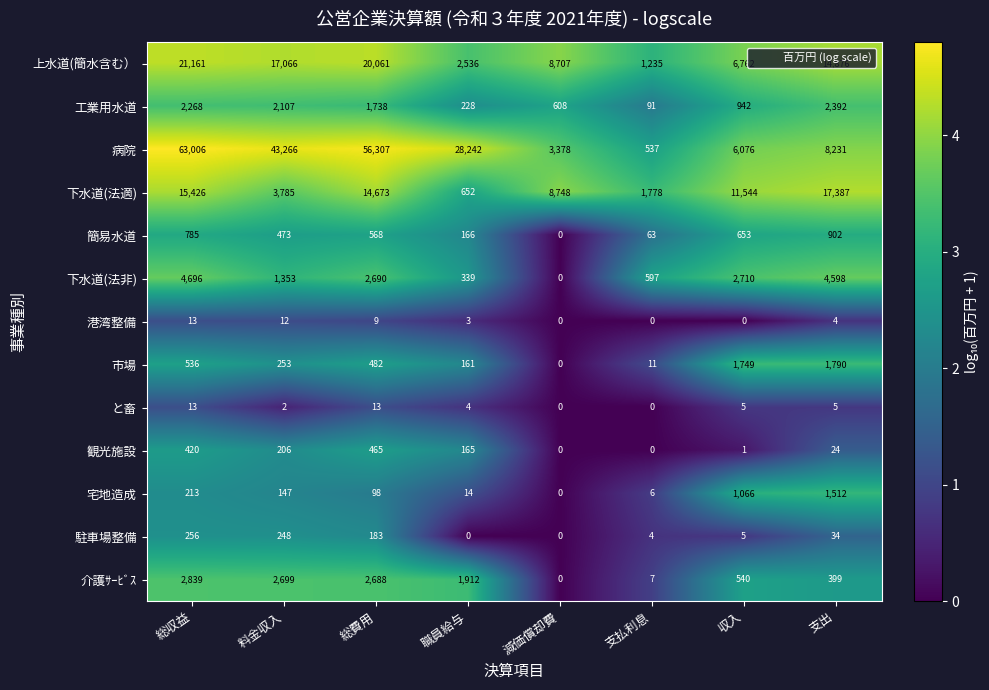

Is it true that 観光施設 equals 259 at 職員給与?

False